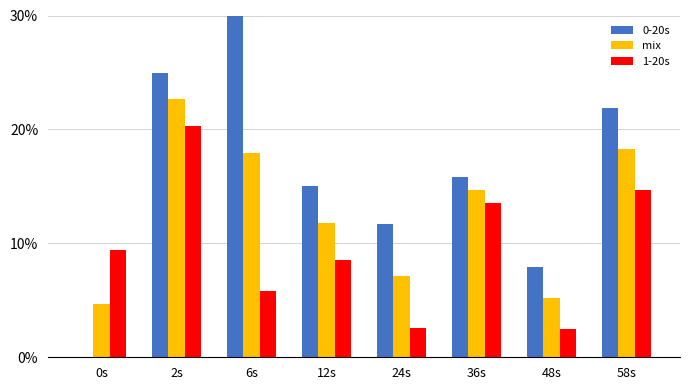

Which label corresponds to the largest value in the chart?

6s